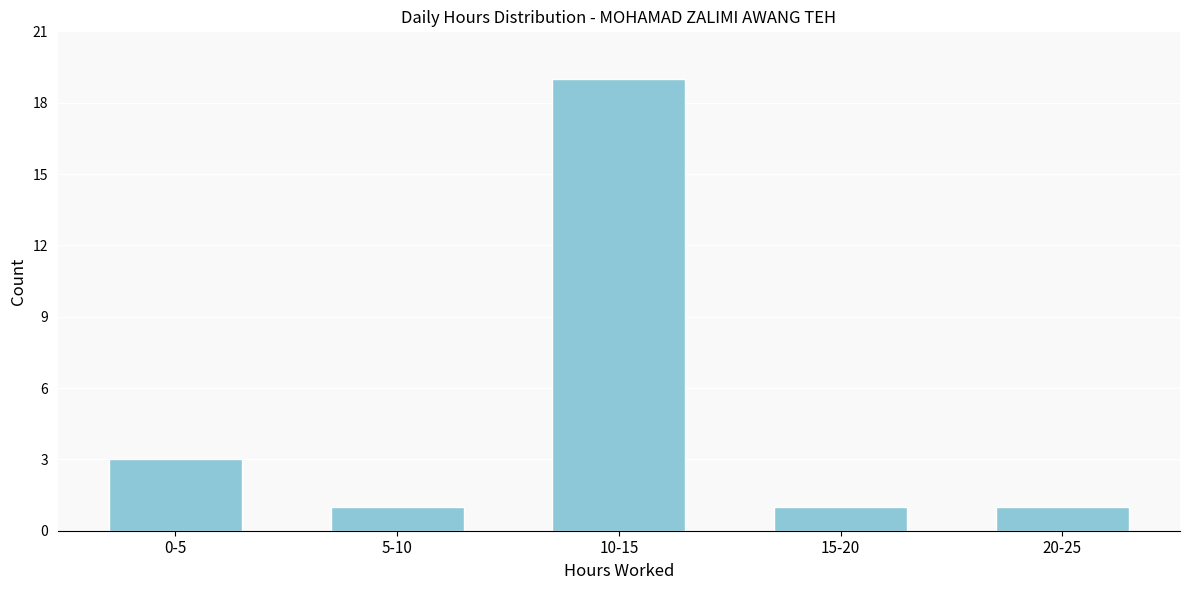

Reading right to left, what are all the values shown in this chart?

1	1	19	1	3